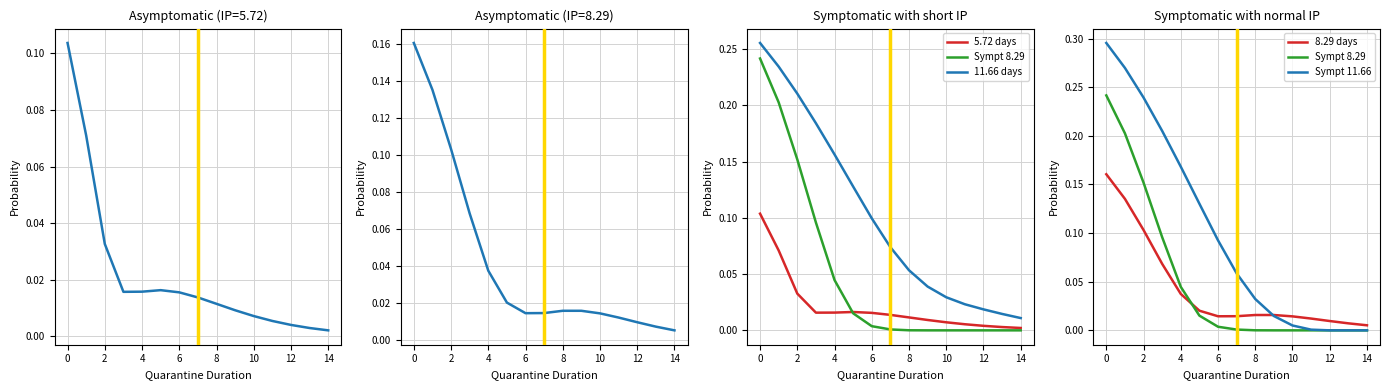

True or false: Sympt 8.29 has more than 0 points higher than both neighbors.

False